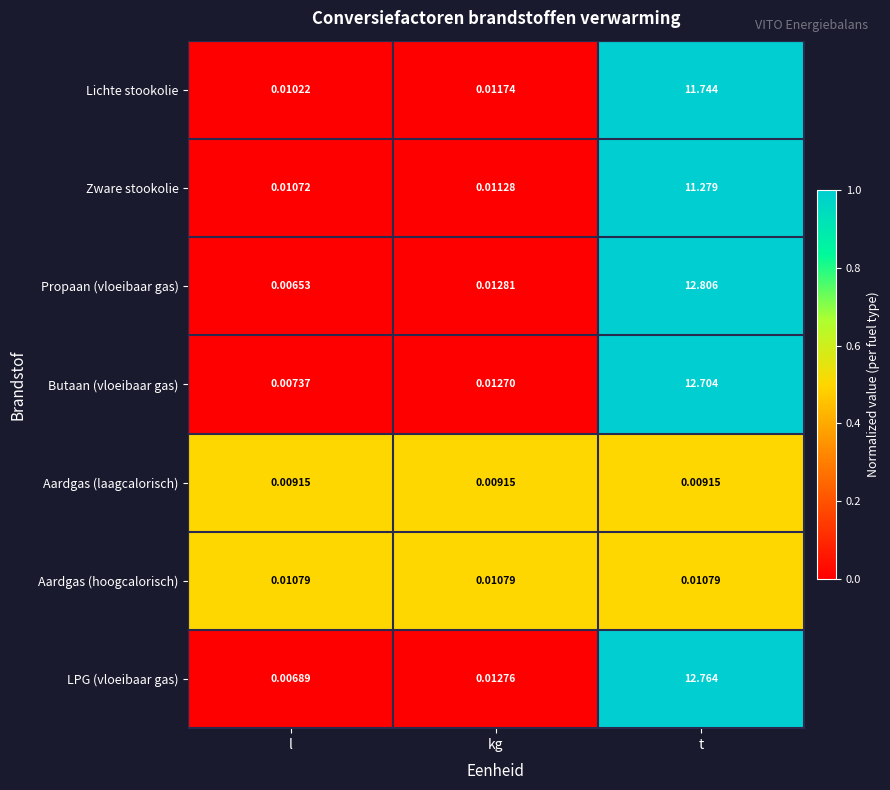

Where is LPG (vloeibaar gas) nearest to the value 6?

kg